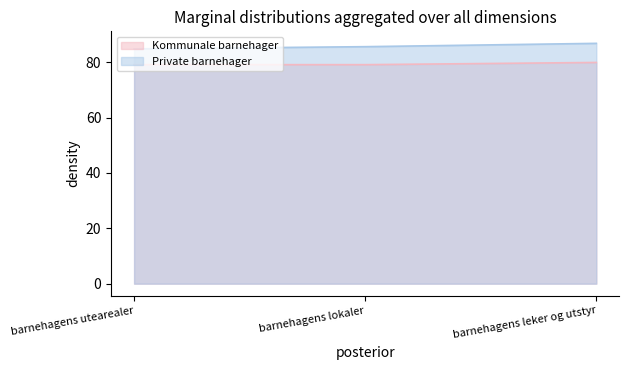

Which series changed the most between barnehagens lokaler and barnehagens leker og utstyr?

Private barnehager